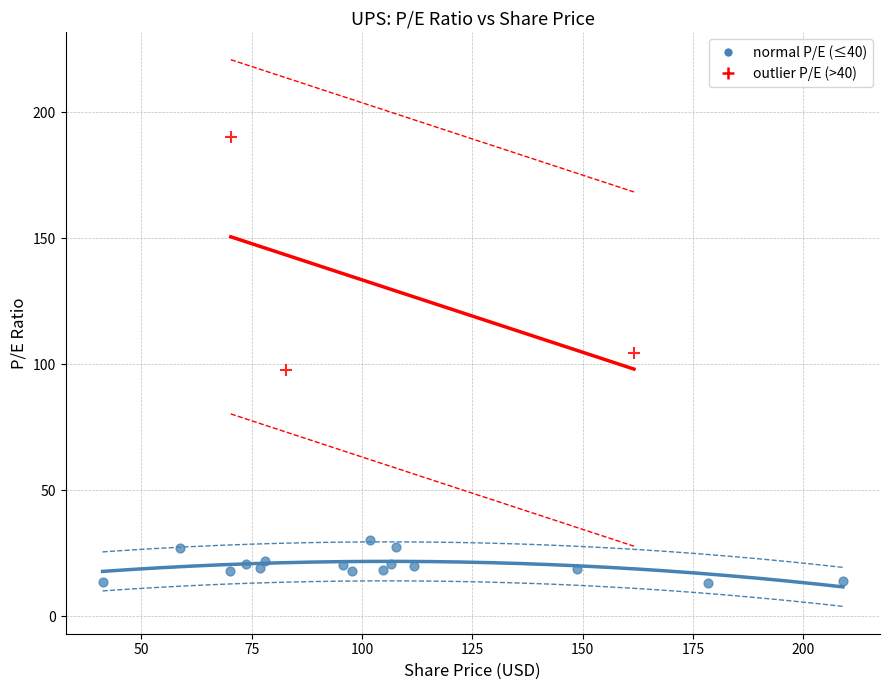

Which series reaches the maximum Y coordinate?

outlier P/E (>40)